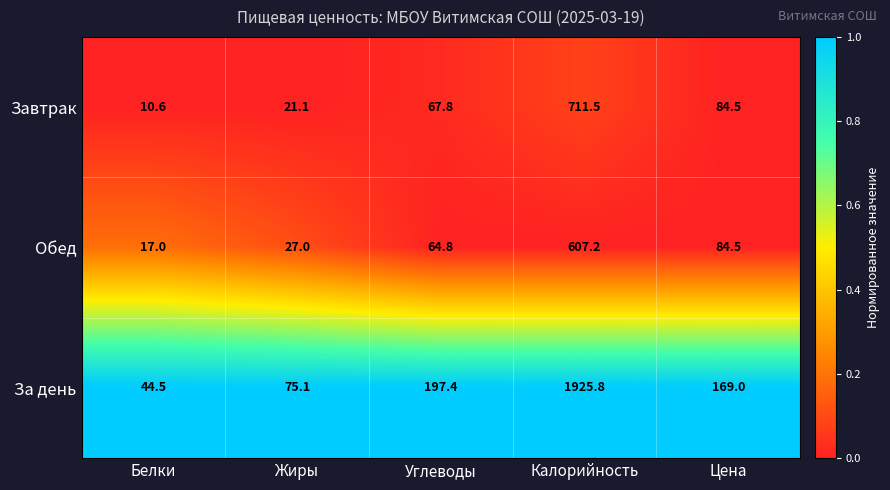

Which series has the widest spread of values?

За день